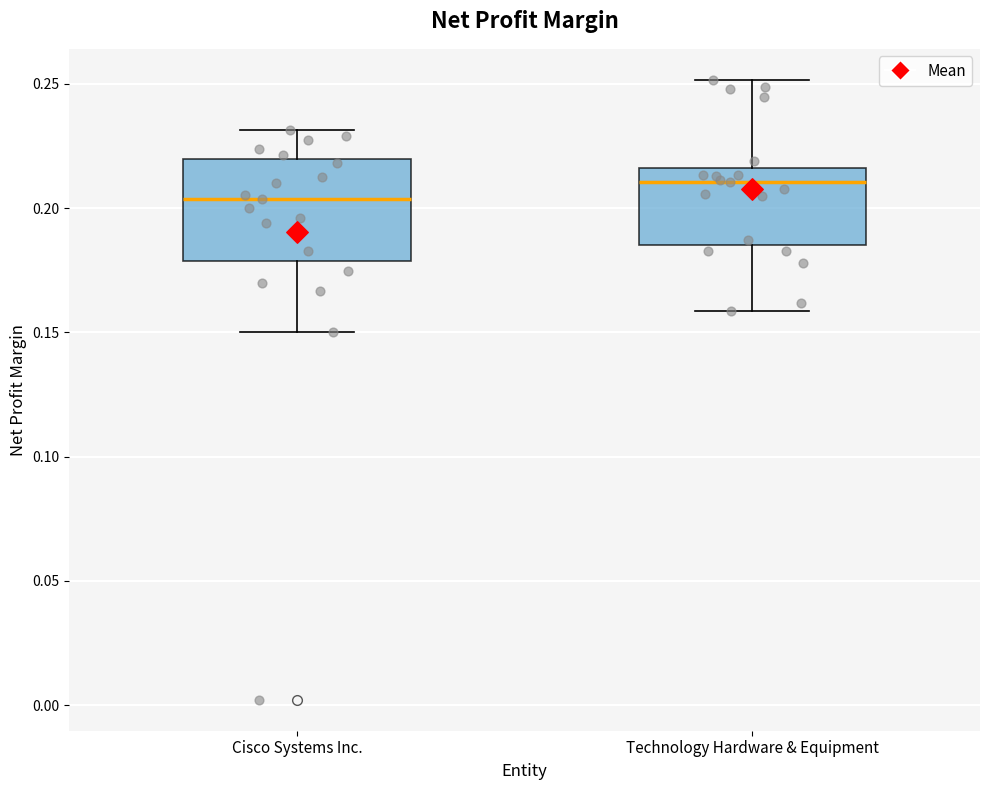

Comparing the boxes themselves (not the whiskers), which one is the tallest?

Cisco Systems Inc.